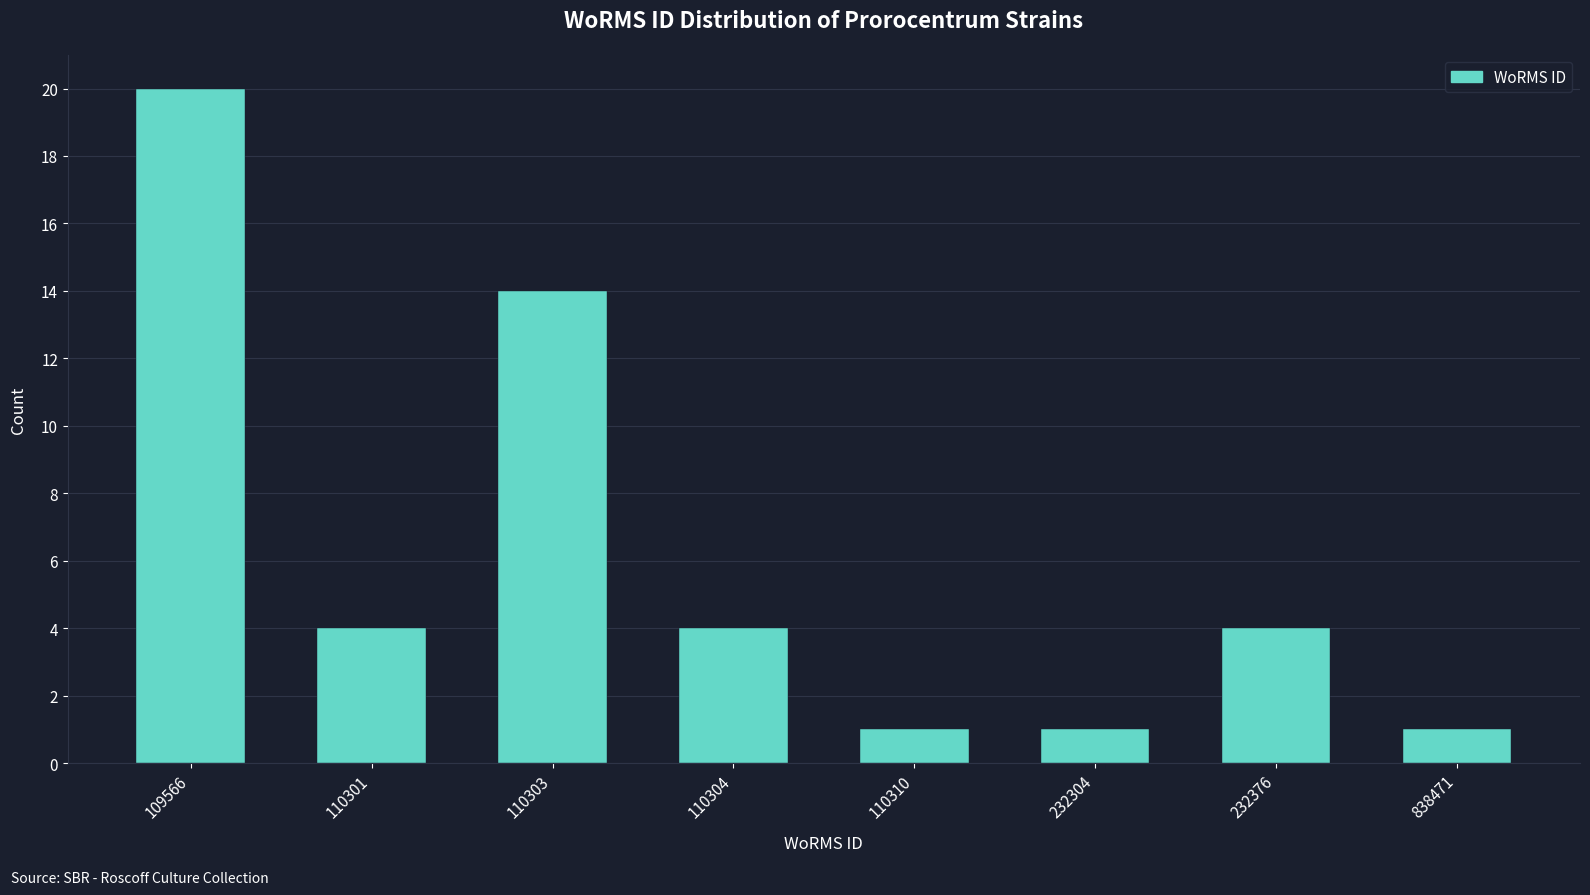

Reading right to left, what are all the values shown in this chart?

1	4	1	1	4	14	4	20